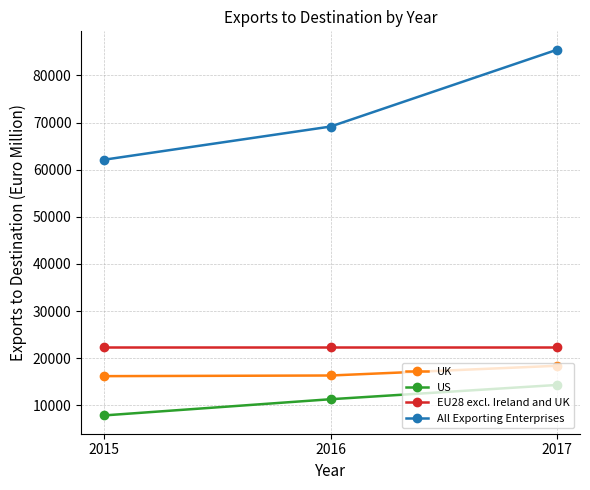

At which label is All Exporting Enterprises closest to 73800?

2016